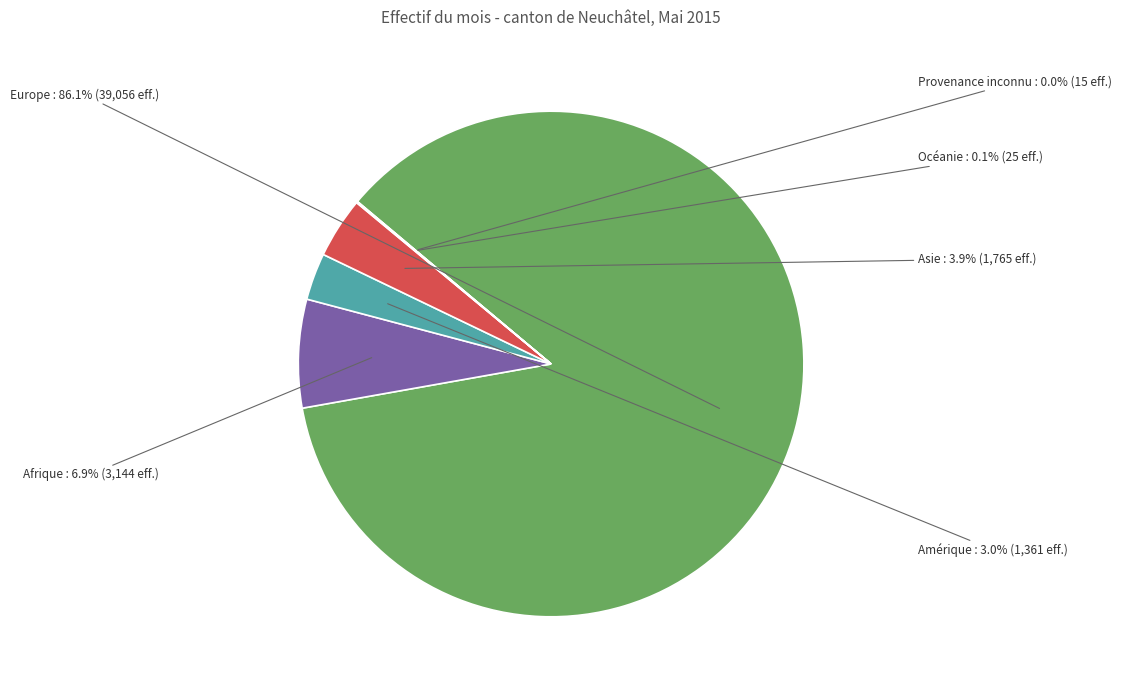

To the nearest percent, what is the combined percentage of Europe and Amérique?

89%